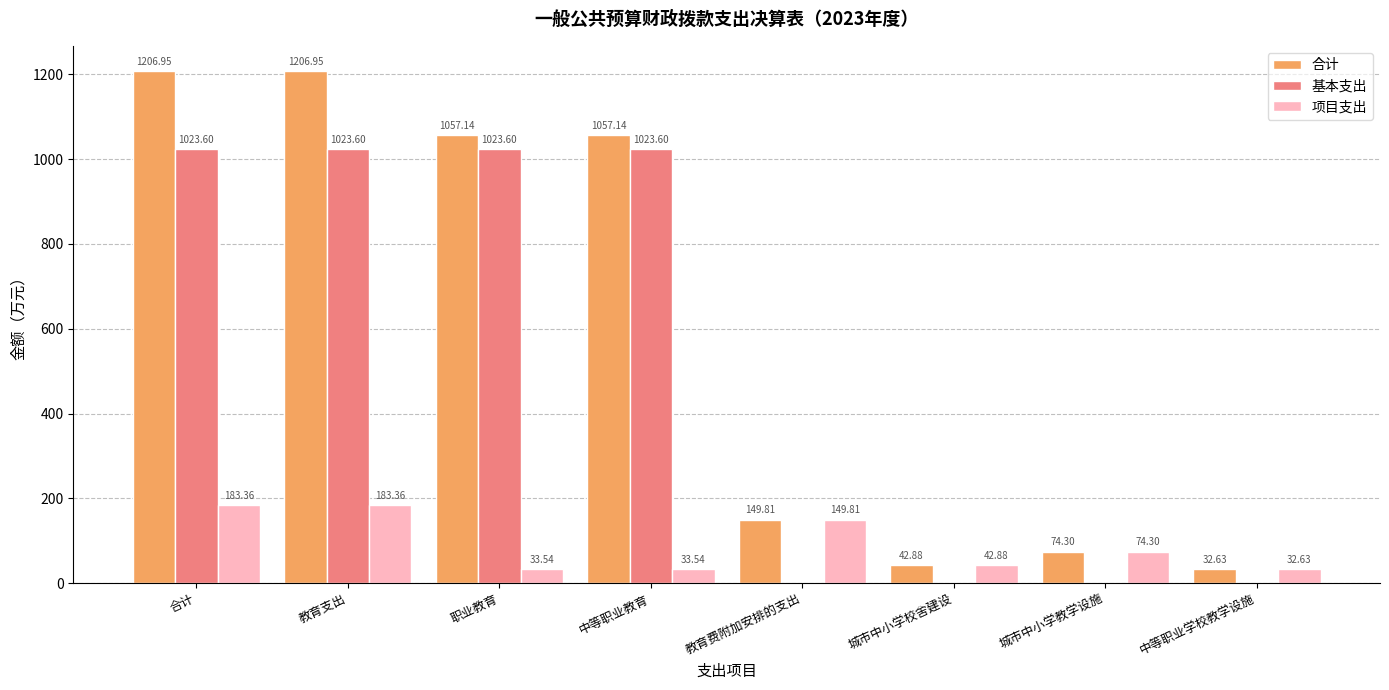

Which series has the largest total across all categories?

合计